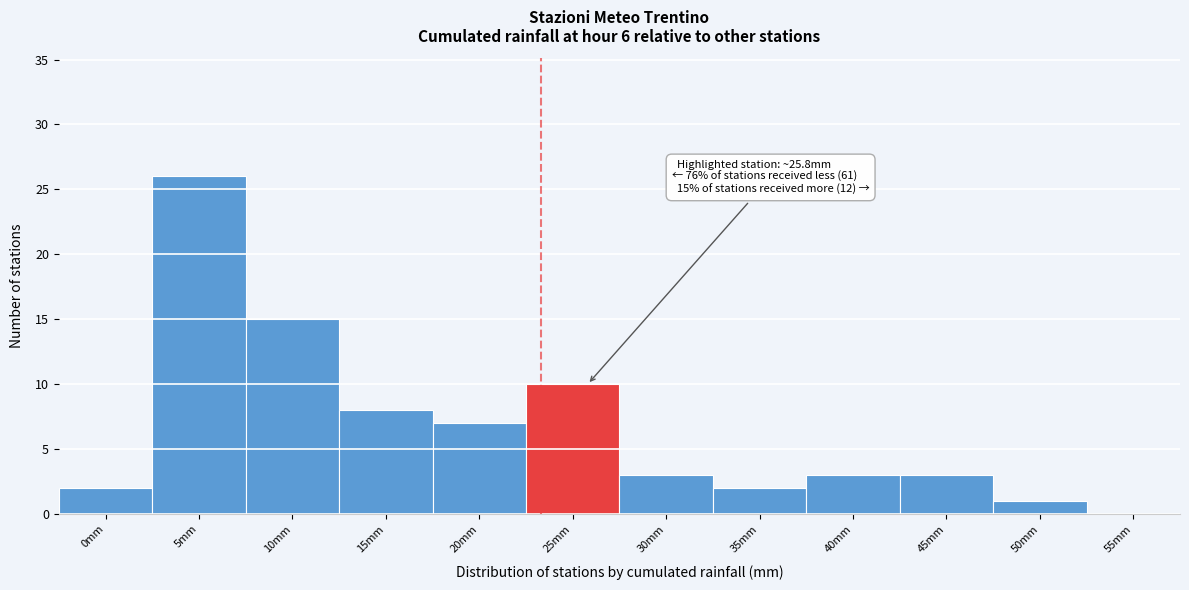

Reading right to left, what are all the values shown in this chart?

55mm=0	50mm=1	45mm=3	40mm=3	35mm=2	30mm=3	25mm=10	20mm=7	15mm=8	10mm=15	5mm=26	0mm=2